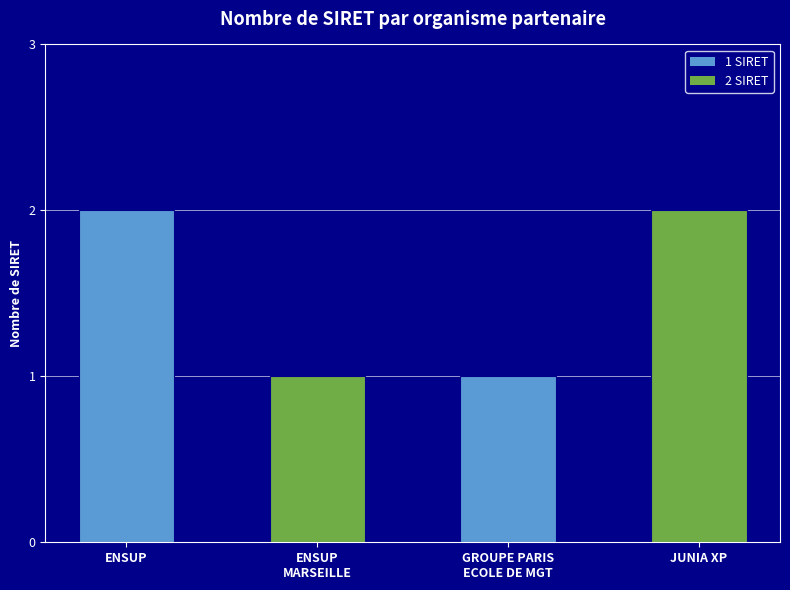

What is the smallest value displayed?

1